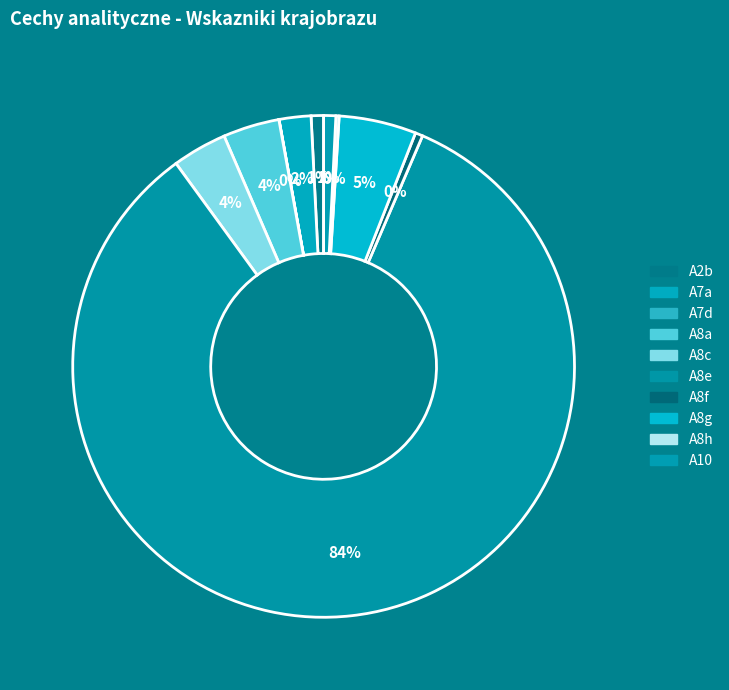

What is the total percentage of A8c and A7d?

3.5%